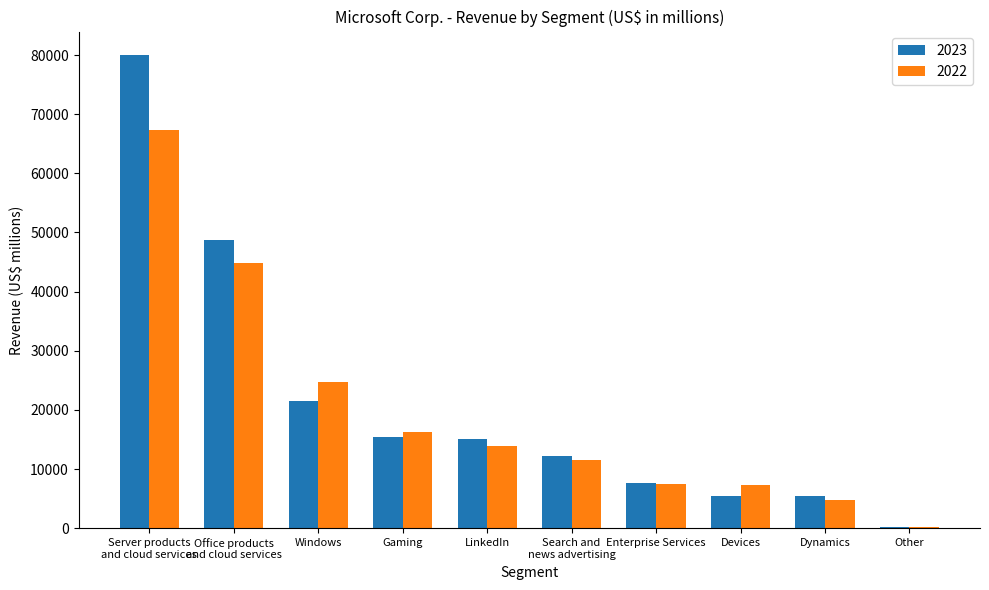

What is the total value across all series at Dynamics?

10124